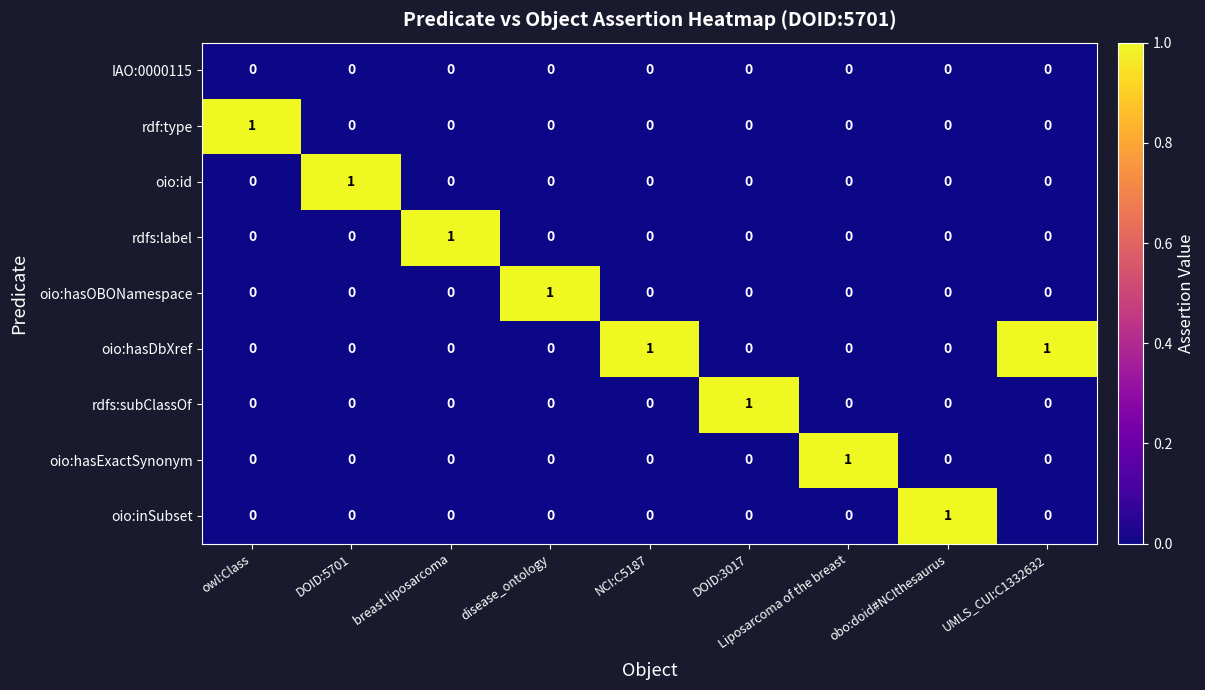

What is the difference between the highest and lowest values at disease_ontology?

1